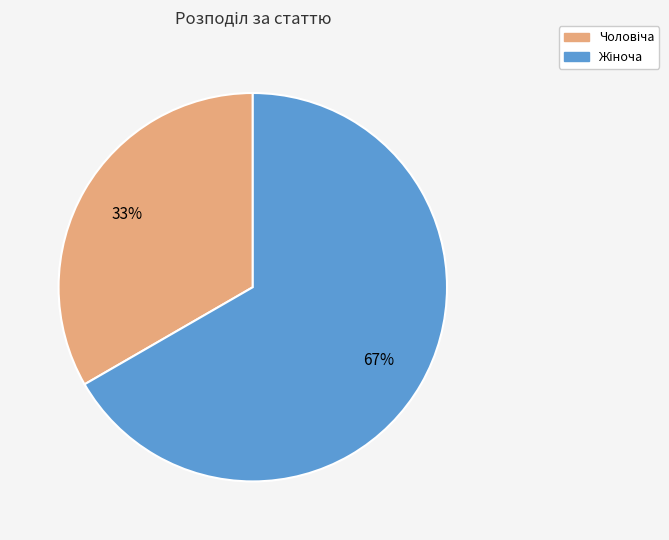

To the nearest percent, what is the average slice percentage?

50%